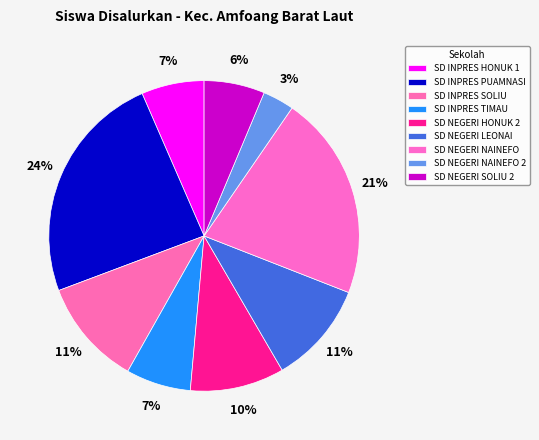

How many segments does this pie chart have?

9